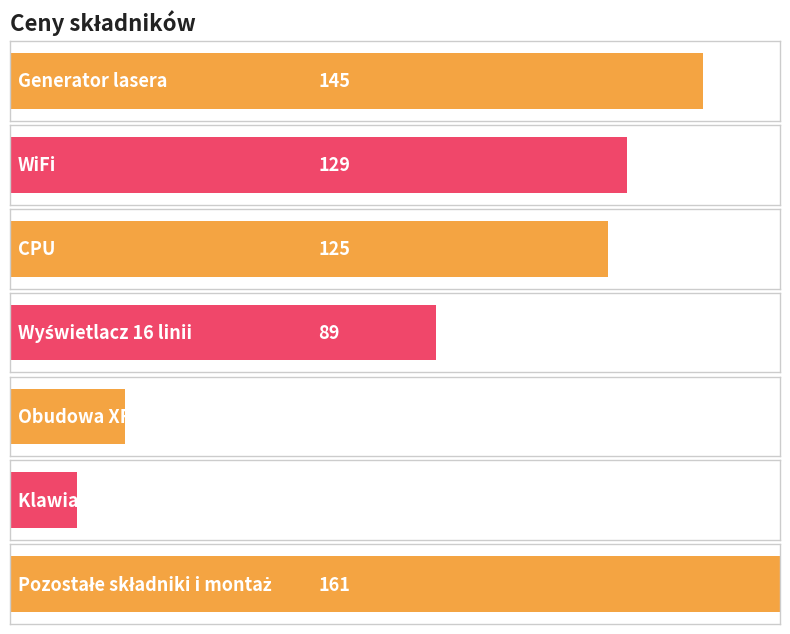

What is the difference between the maximum and minimum values?

147